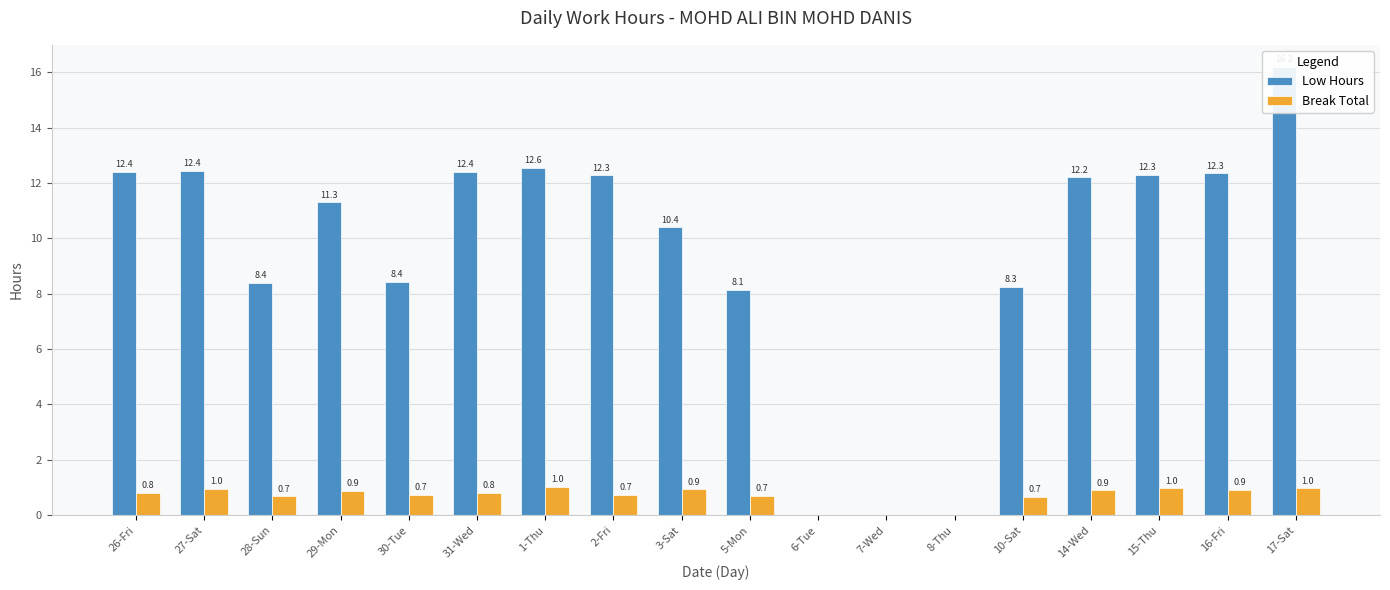

Reading left to right, transcribe all the data shown in this chart.

Low Hours: 12.4	12.4	8.4	11.3	8.4	12.4	12.6	12.3	10.4	8.1	0.0	0.0	0.0	8.3	12.2	12.3	12.3	16.2
Break Total: 0.8	1.0	0.7	0.9	0.7	0.8	1.0	0.7	0.9	0.7	0.0	0.0	0.0	0.7	0.9	1.0	0.9	1.0